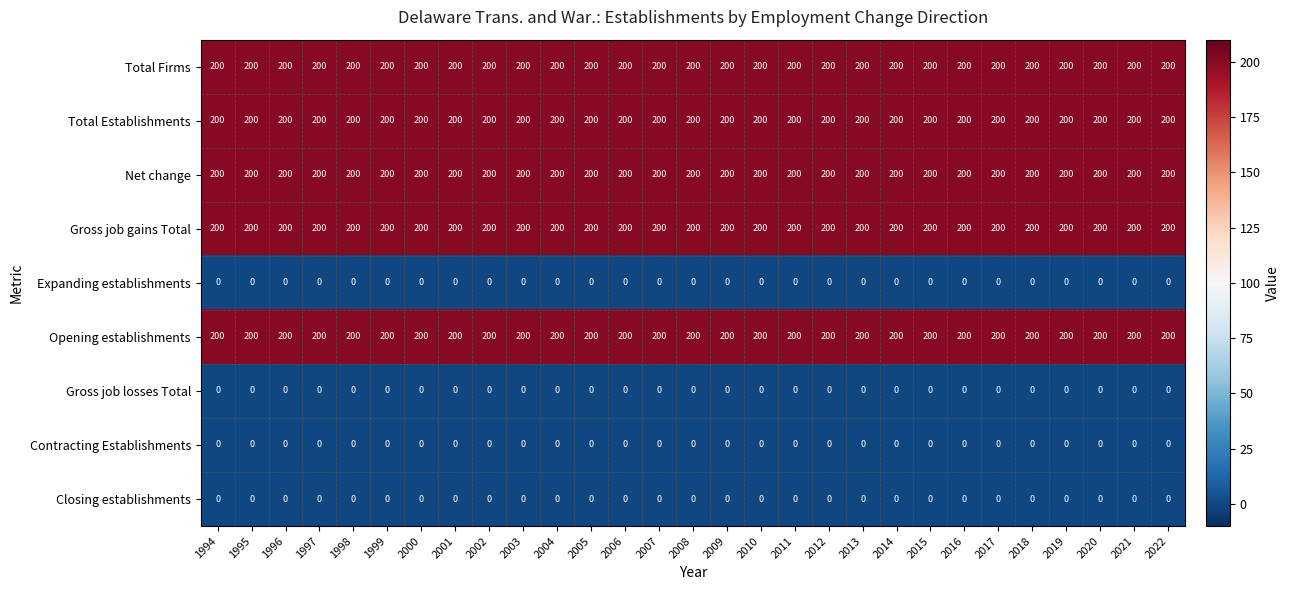

What is the sum of all Net change values?

5800